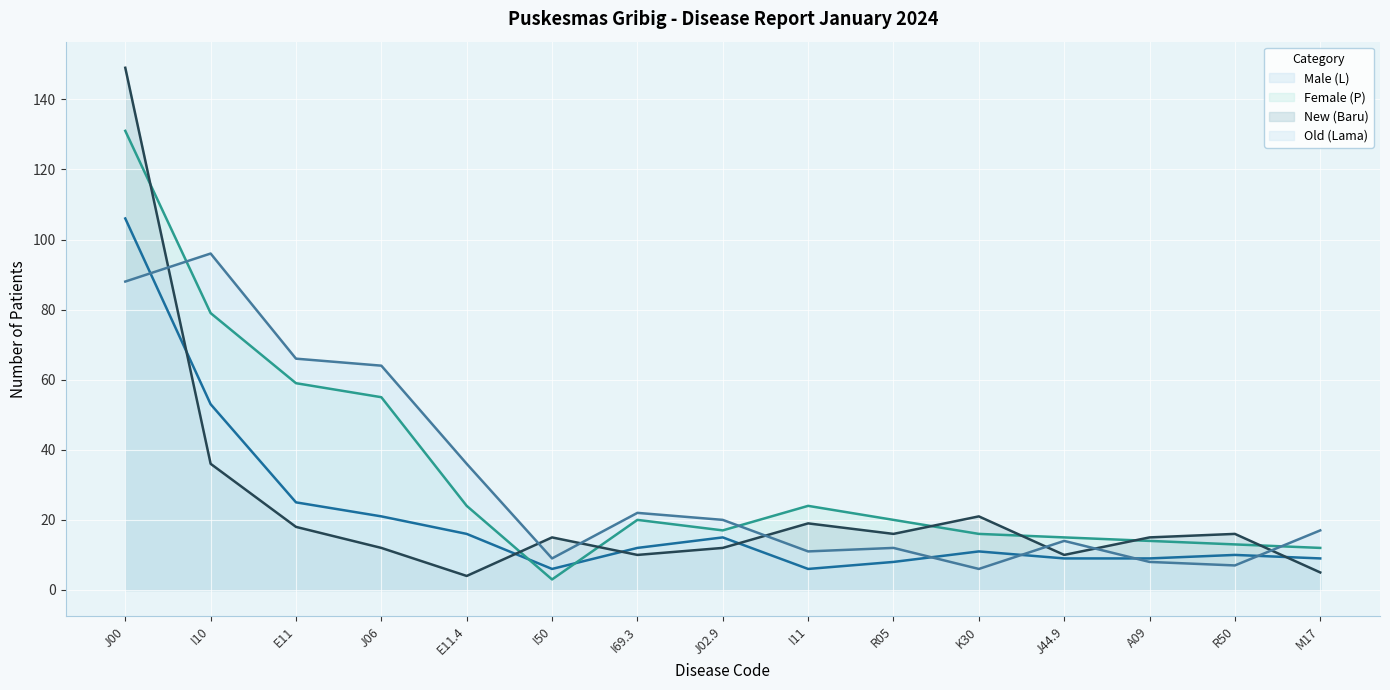

Between which two adjacent categories do Male (L) and Female (P) first intersect?

E11.4 and I50